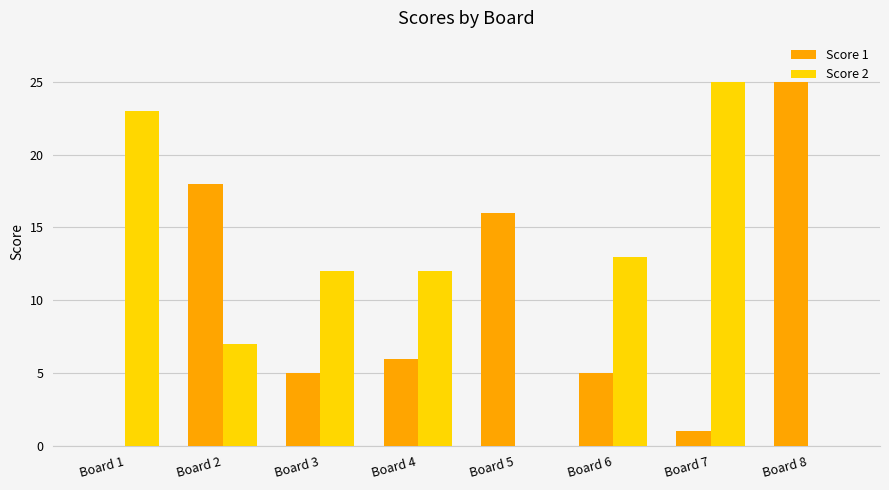

Which series has the largest total across all categories?

Score 2